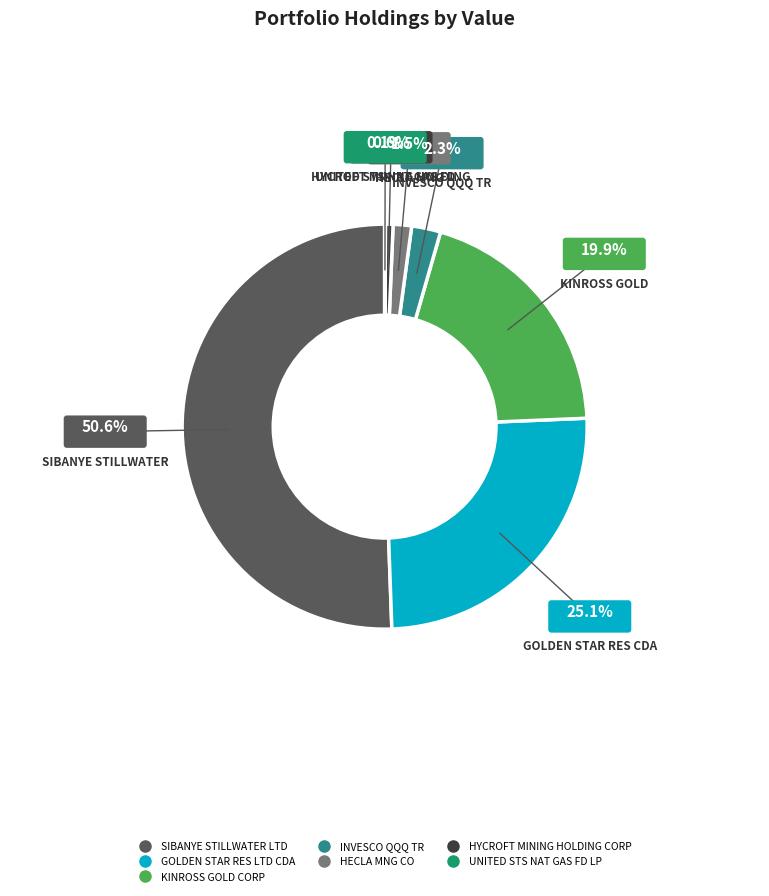

Does GOLDEN STAR RES LTD CDA account for over 50% of the chart?

No